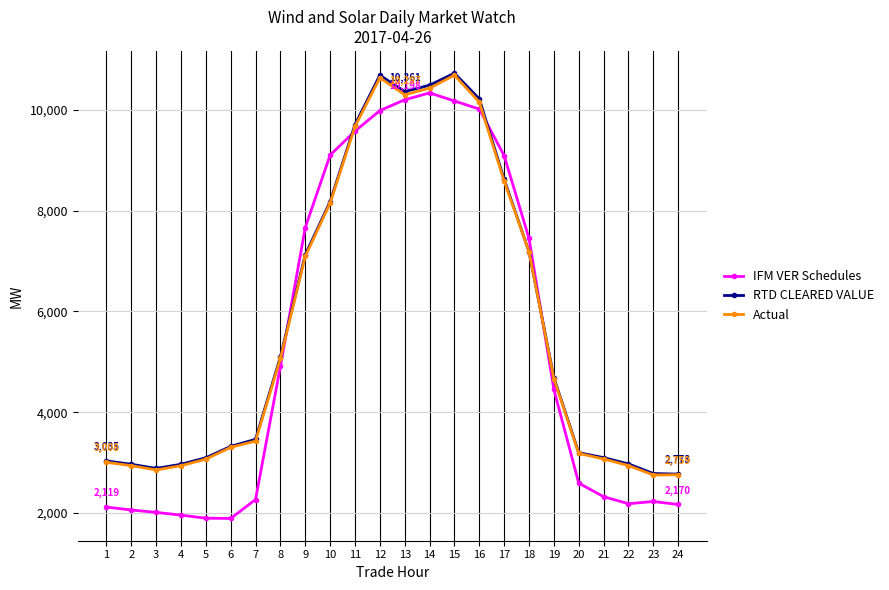

The value of RTD CLEARED VALUE at 9 is 3115.6. True or false?

False